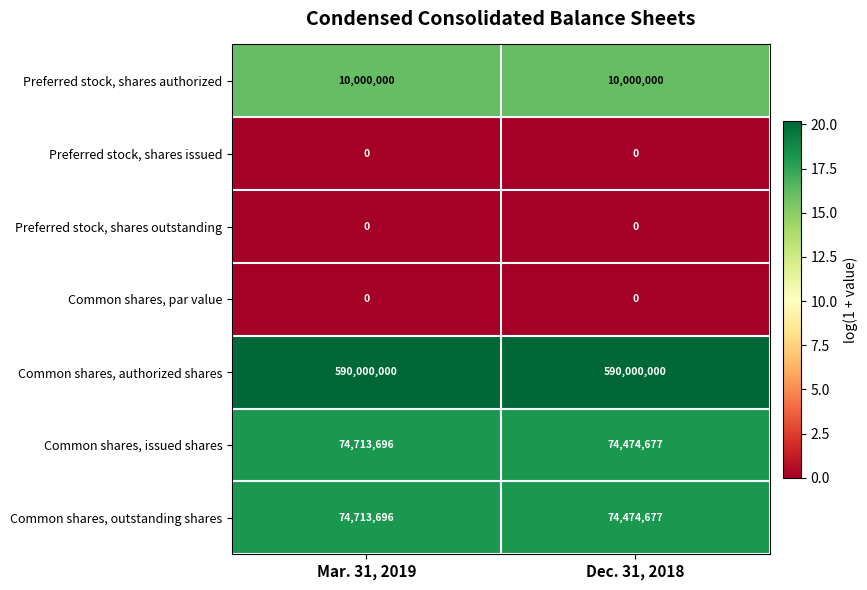

At which label is Common shares, outstanding shares closest to 74594186?

Dec. 31, 2018